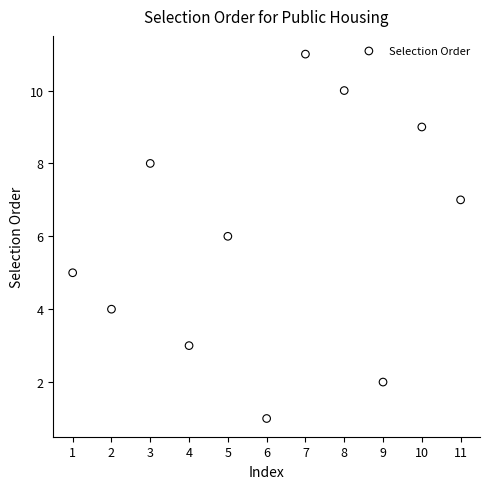

What is the range of Y values (max minus min)?

10